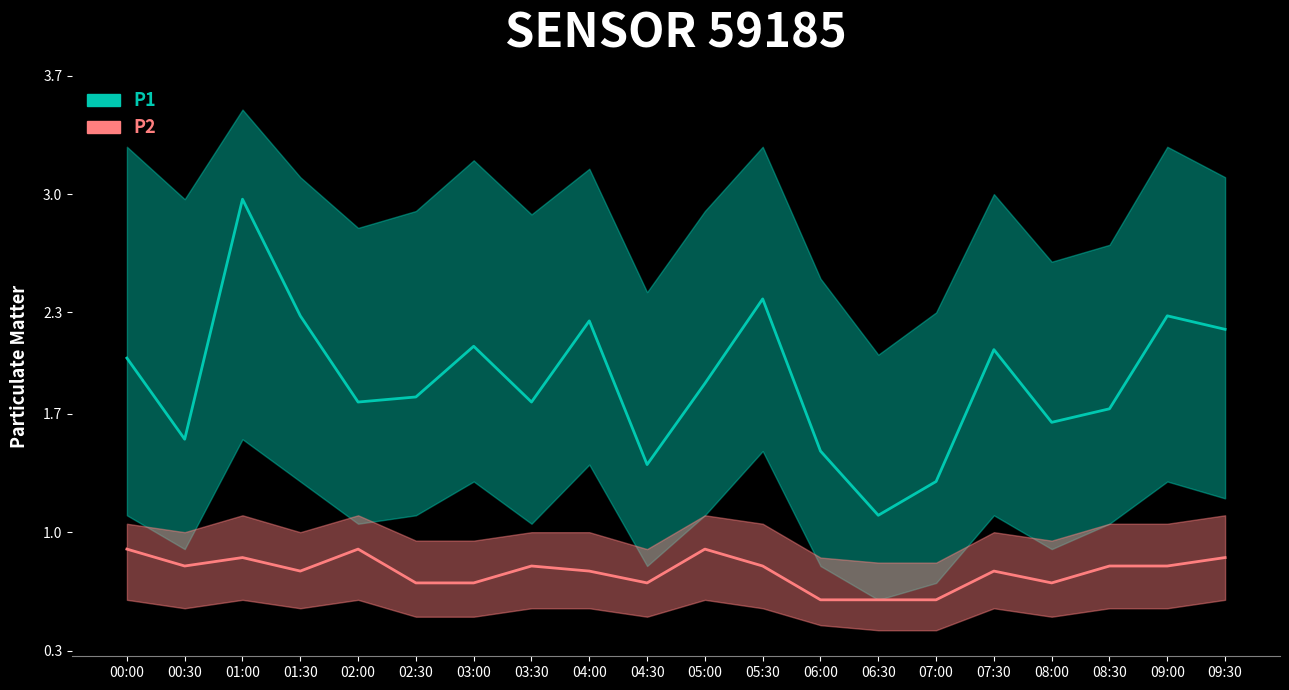

Does the chart display data point markers on the line(s)?

No